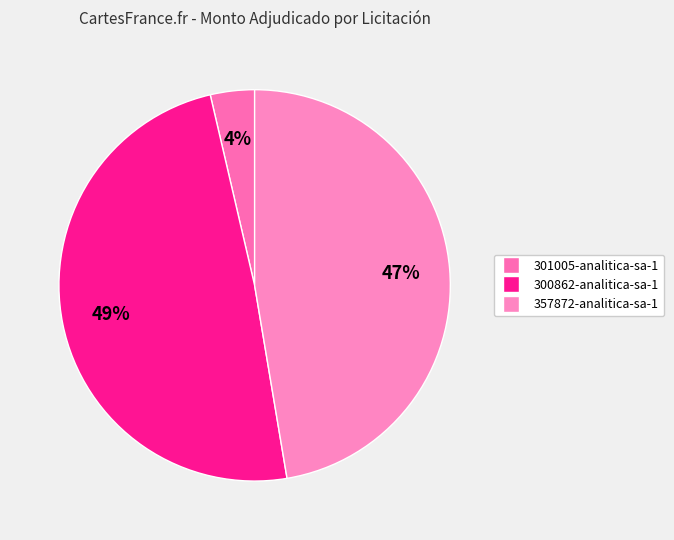

How many segments does this pie chart have?

3